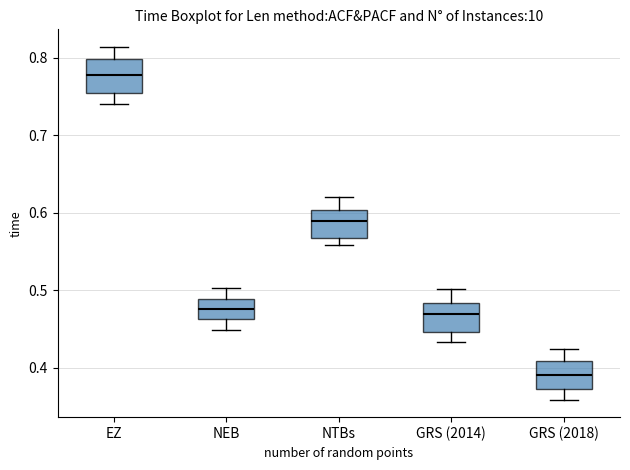

Where is the lower edge of the box for NTBs on the y-axis? The values are not printed on the chart, so give them approximately, as read against the axis.

0.57